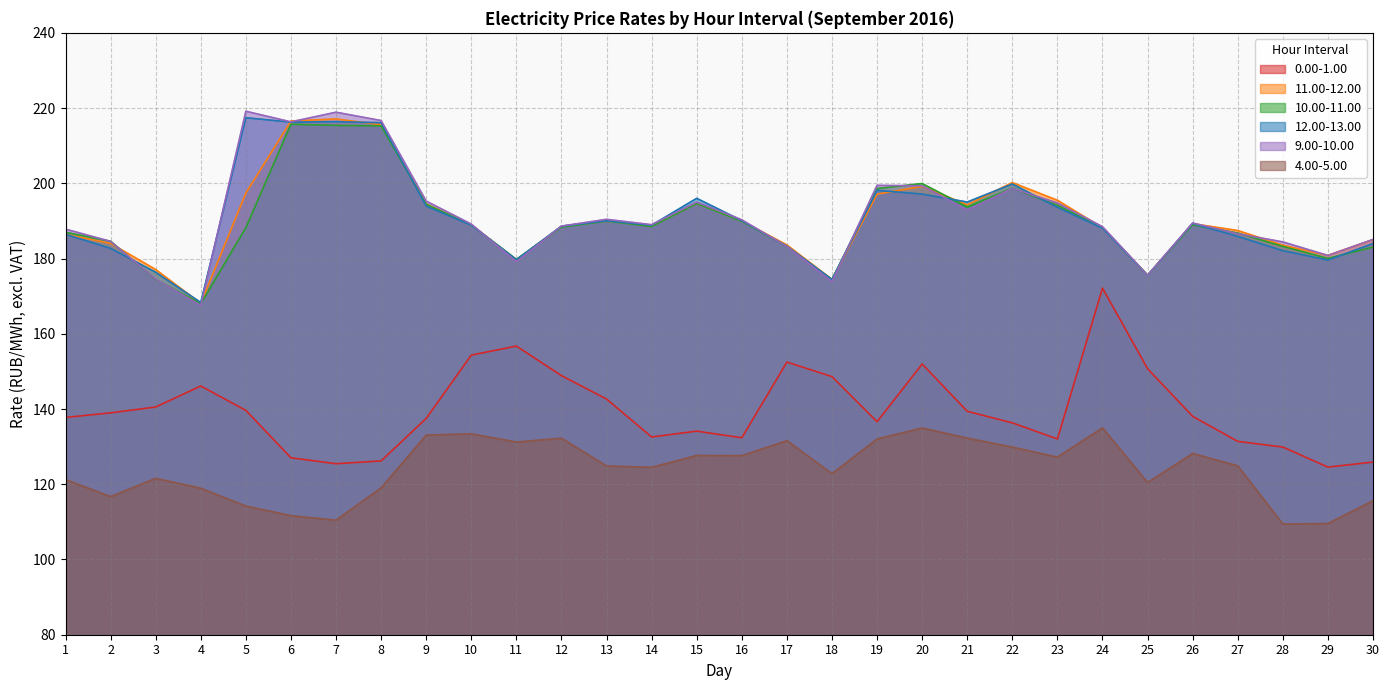

Does the chart display data point markers on the line(s)?

No